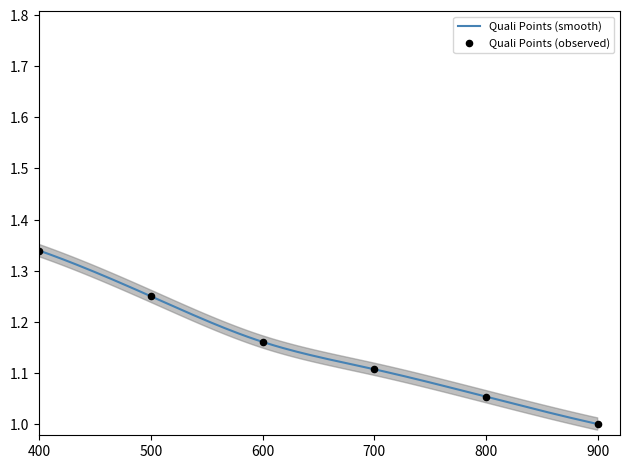

Between 4 and 2, which is larger?

2